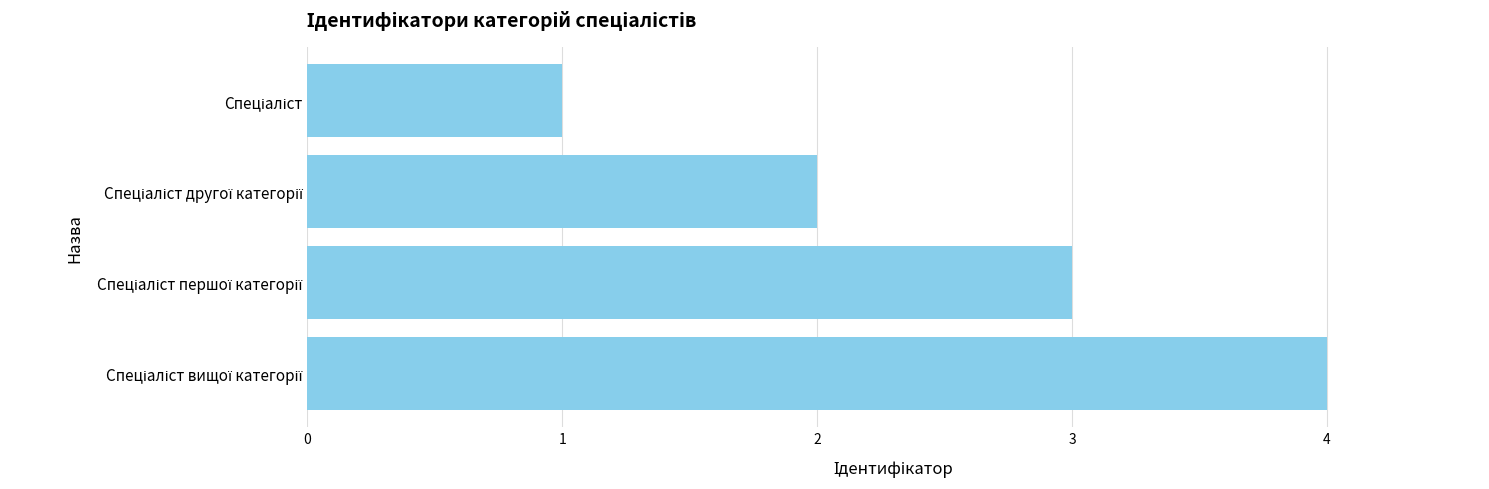

How many data points does each series have?

4